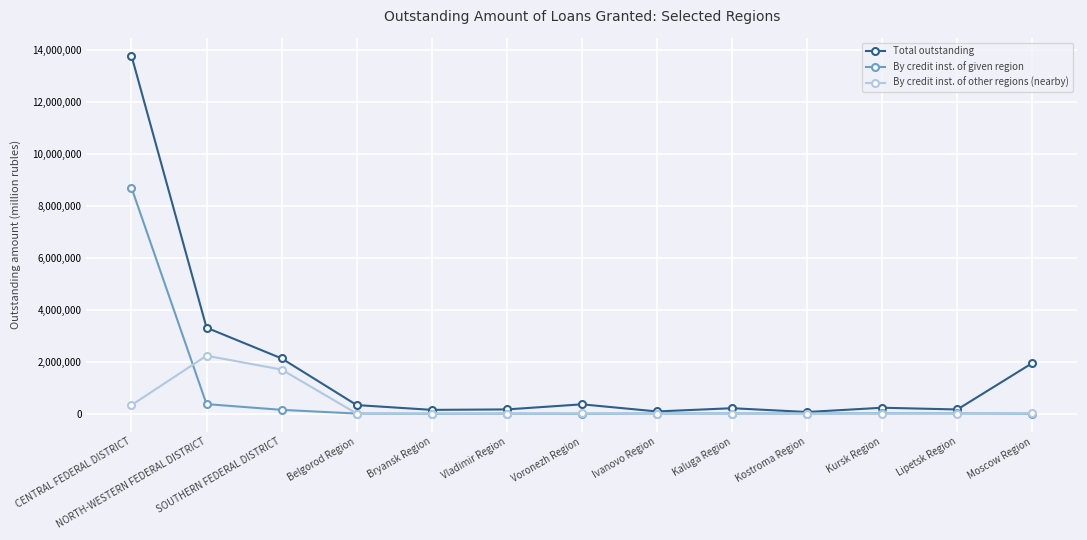

True or false: By credit inst. of given region has a value of -4719908 at Bryansk Region.

False